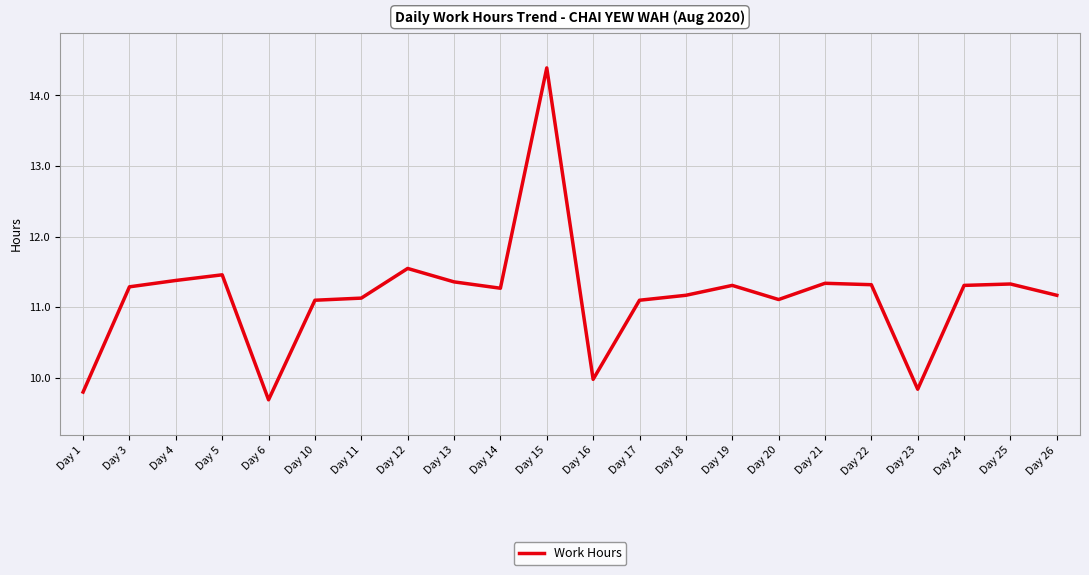

Is it true that the value at Day 19 is 11.3?

True